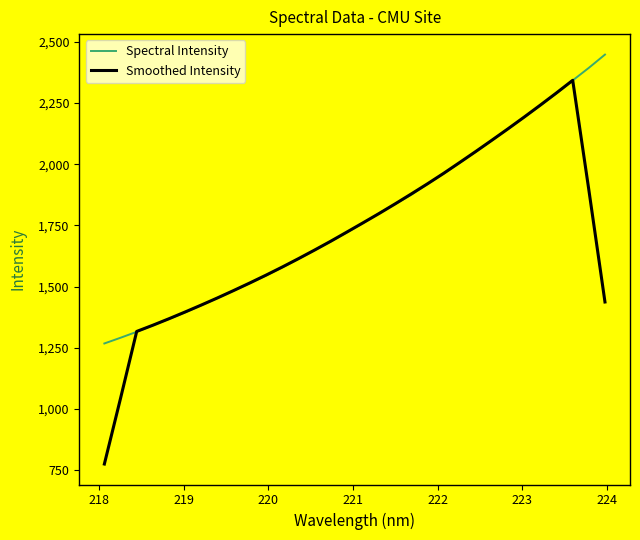

What is the minimum value shown in the chart?

774.6